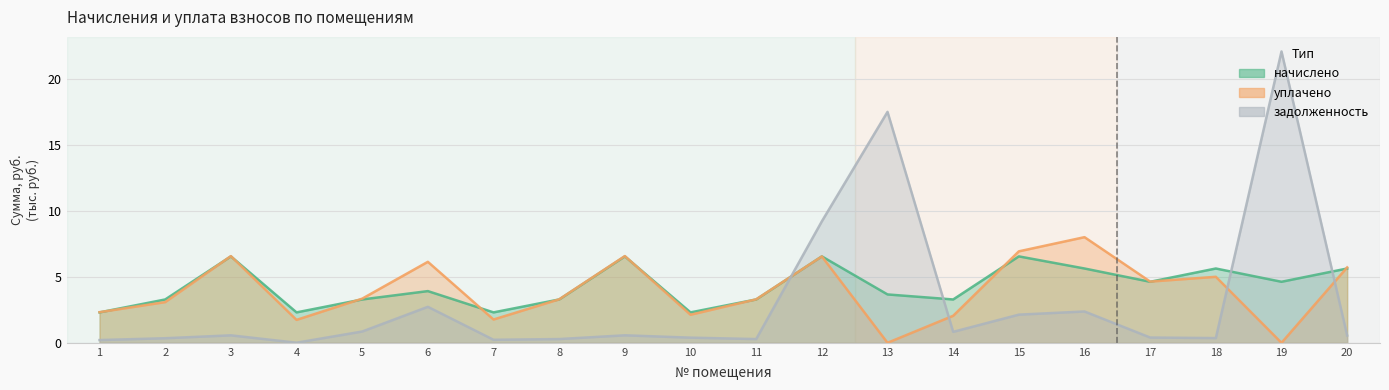

What is the value of the задолженность point at the 9th from the left?

0.6